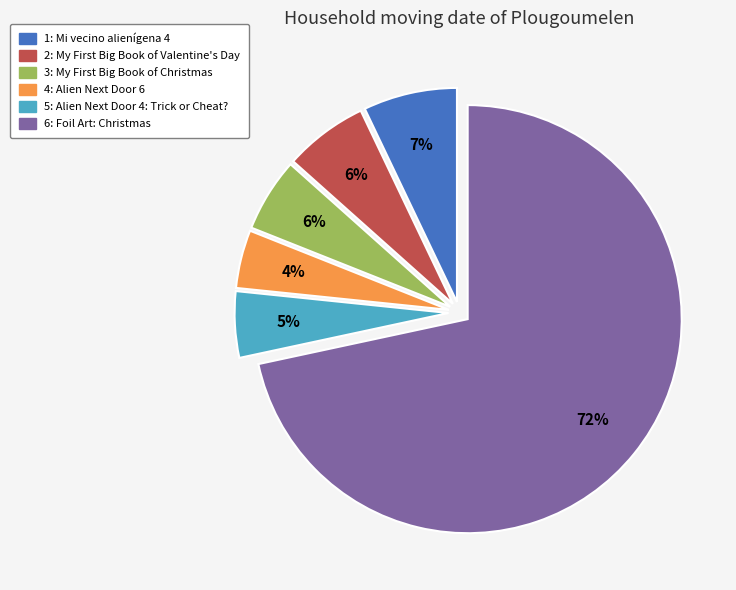

To the nearest percent, what is the combined percentage of 6: Foil Art: Christmas and 1: Mi vecino alienígena 4?

79%